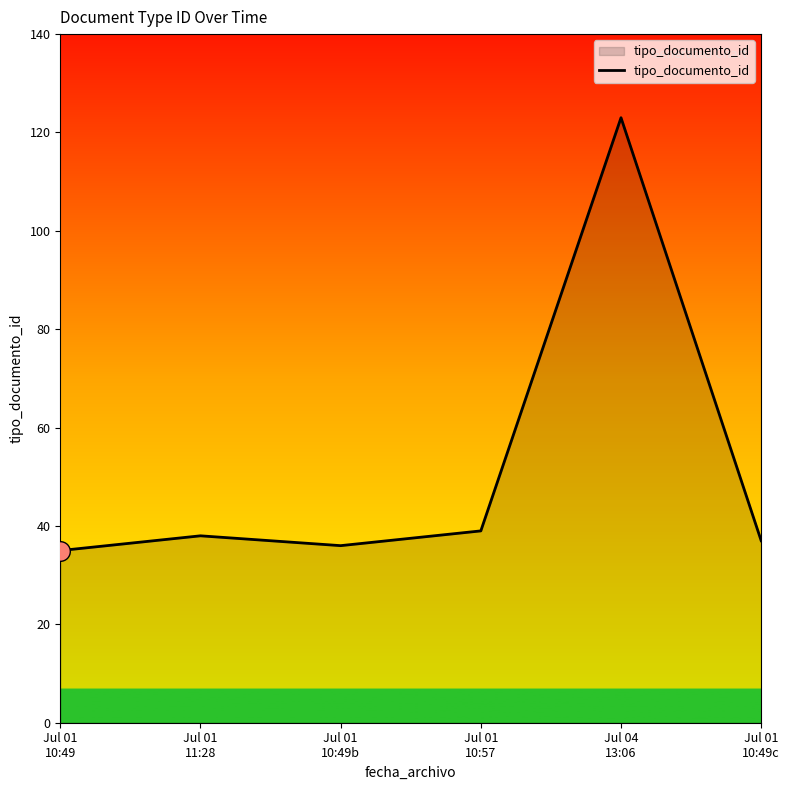

What is the ratio of the value at Jul 01
10:49b to the value at Jul 01
10:57?

0.9